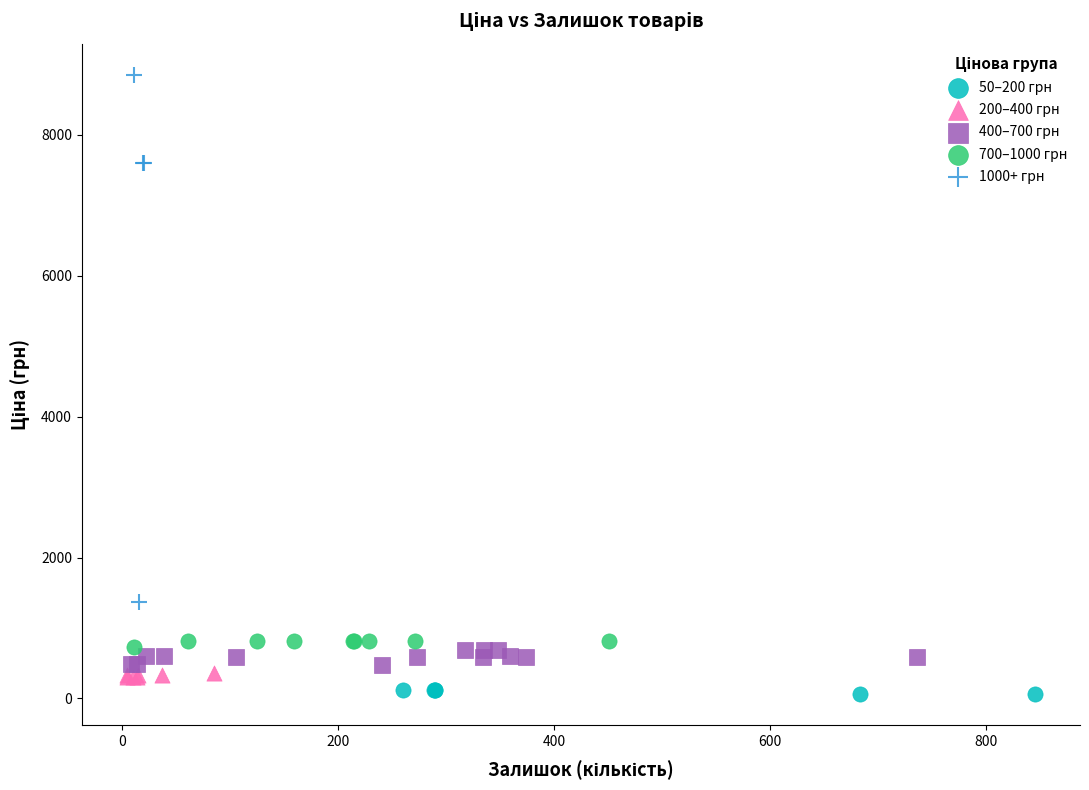

What are all the series names shown in the legend?

50–200 грн, 200–400 грн, 400–700 грн, 700–1000 грн, 1000+ грн